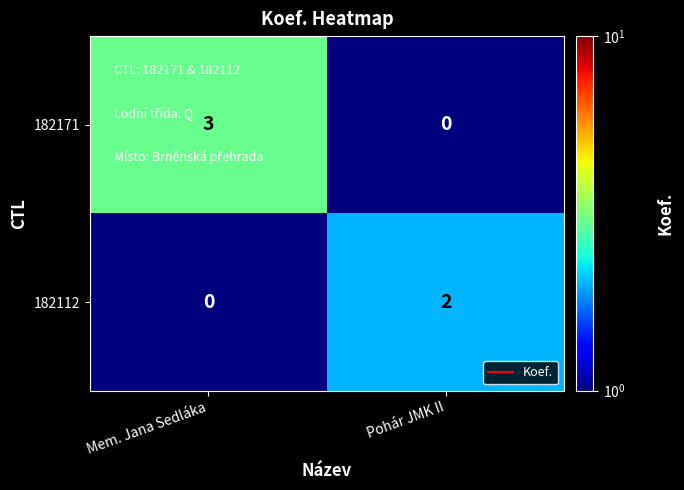

What is the difference between the 182171 values at Mem. Jana Sedláka and Pohár JMK II?

3